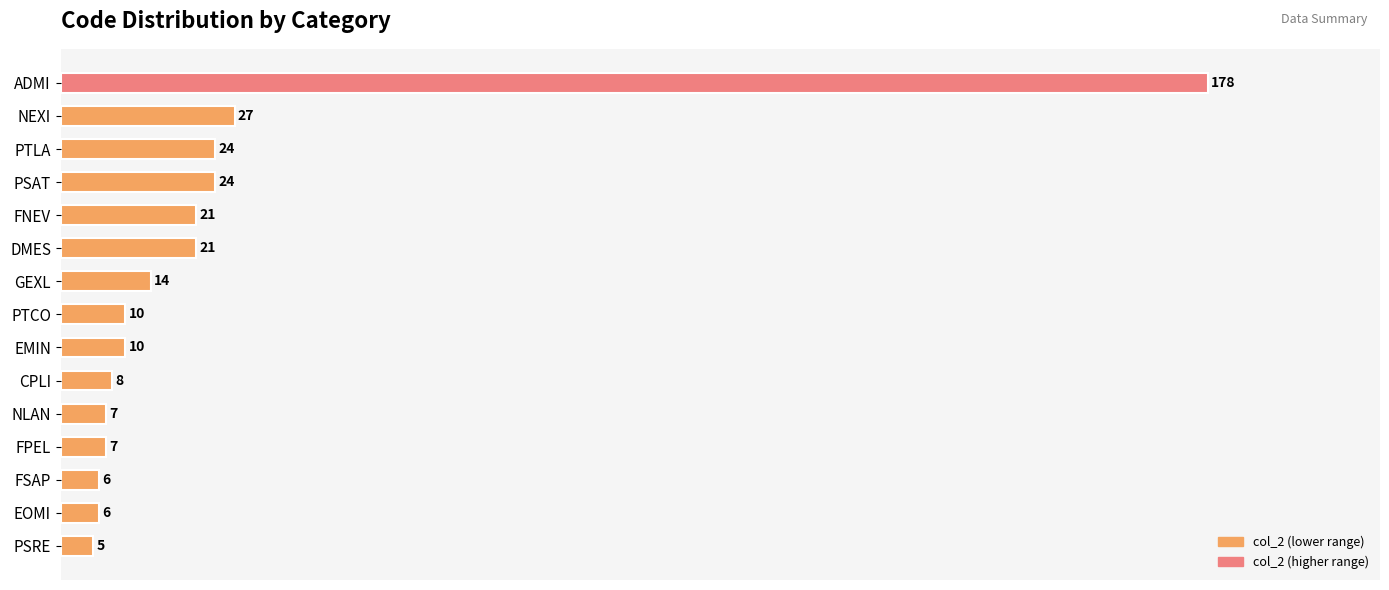

How many data points are less than 10?

6